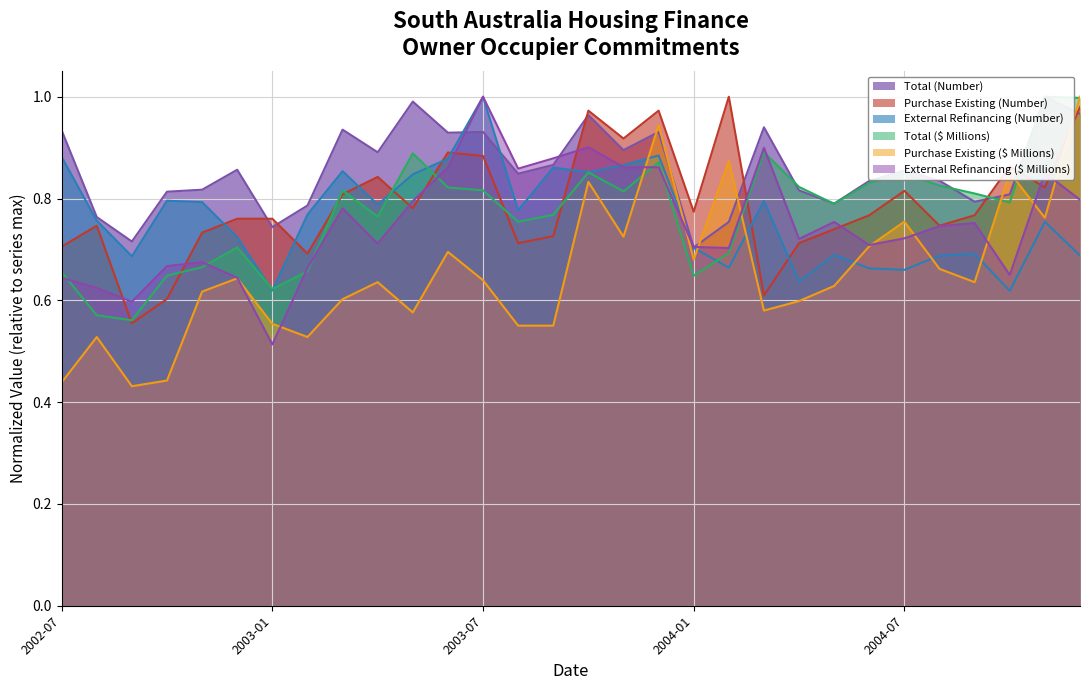

The External Refinancing (Number) series shows 0.3 at 2004-07. True or false?

False